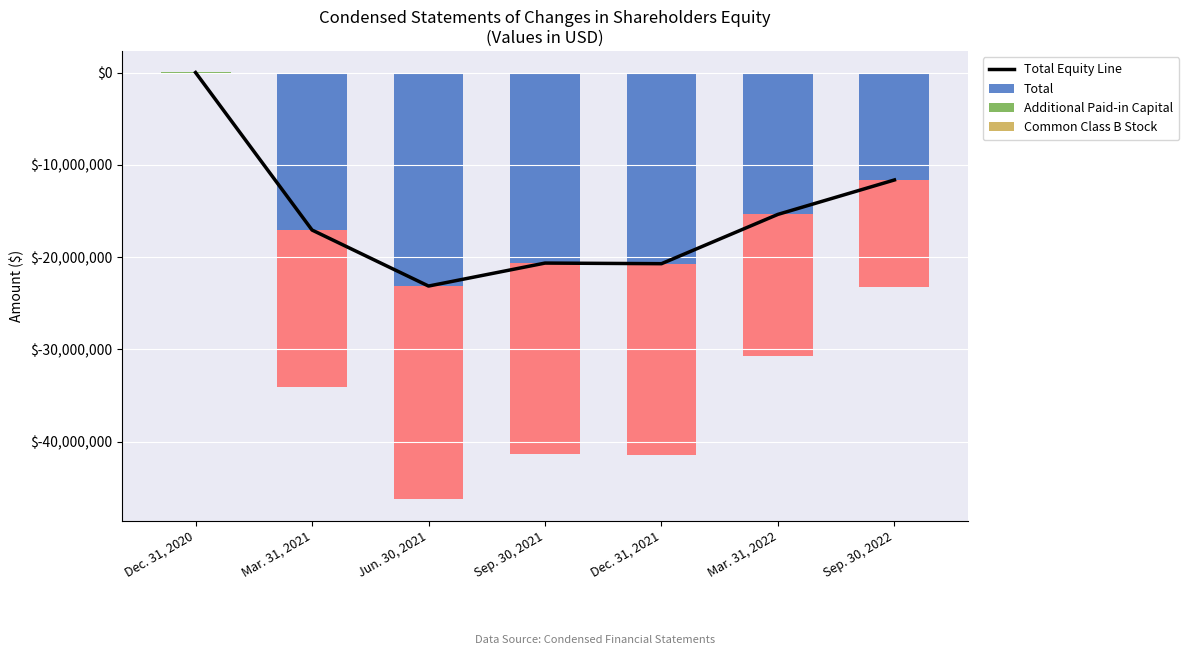

What is the total value across all series at Dec. 31, 2021?

-20710533